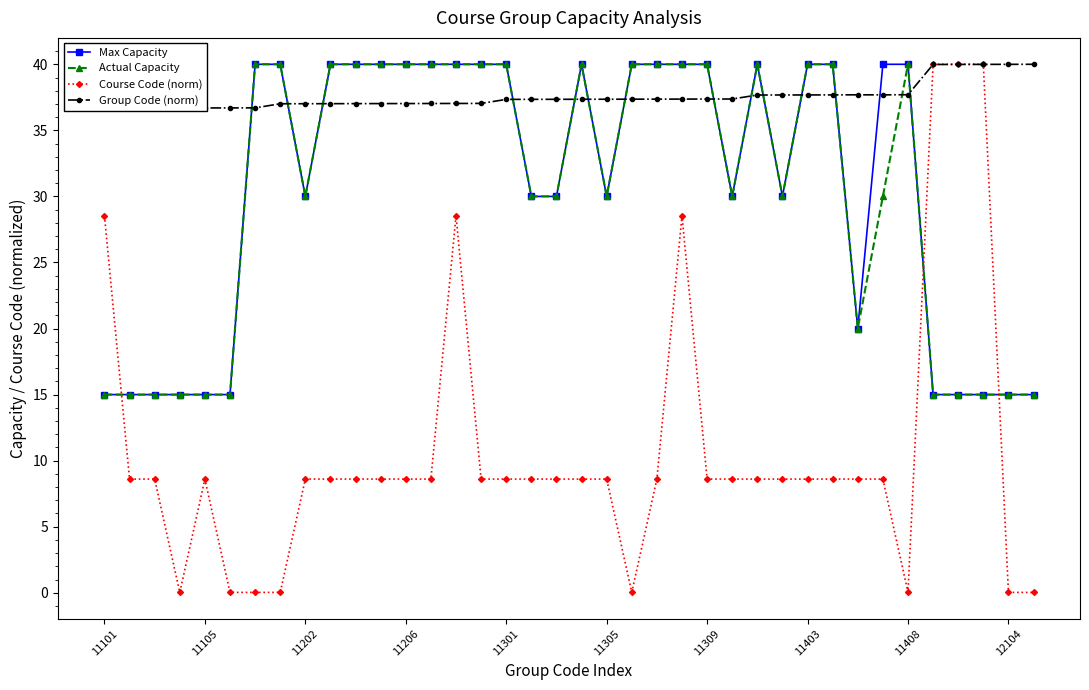

Which category has the highest value in the Course Code (norm) series?

34